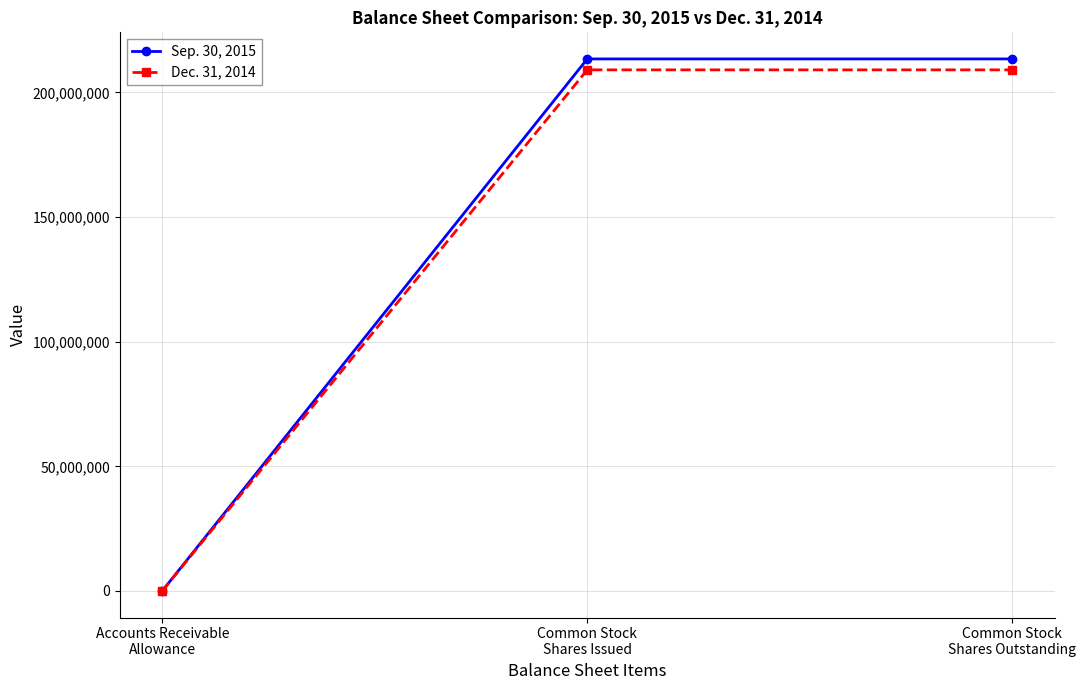

What position from the left is Accounts Receivable
Allowance?

1